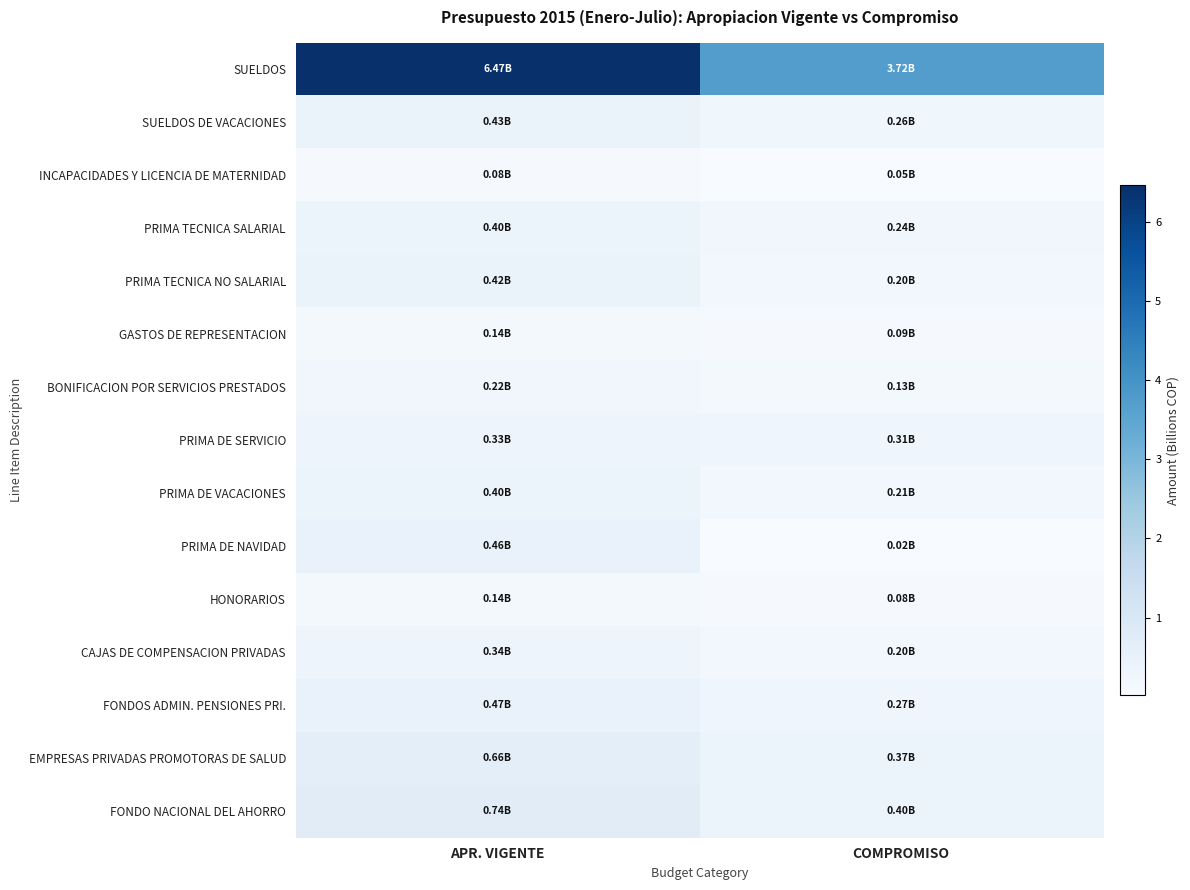

Which series has the largest range (max minus min)?

SUELDOS